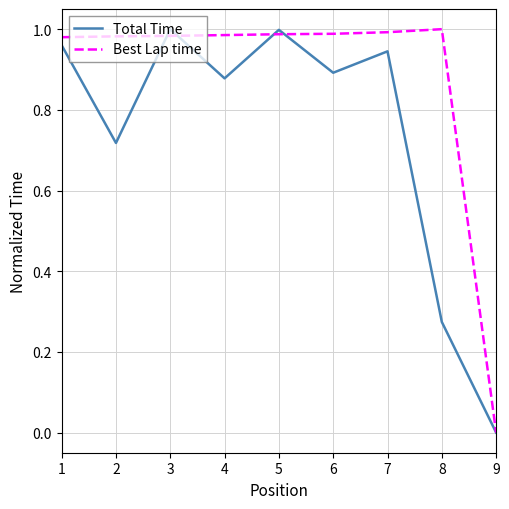

Which series changed the most between 4 and 8?

Total Time